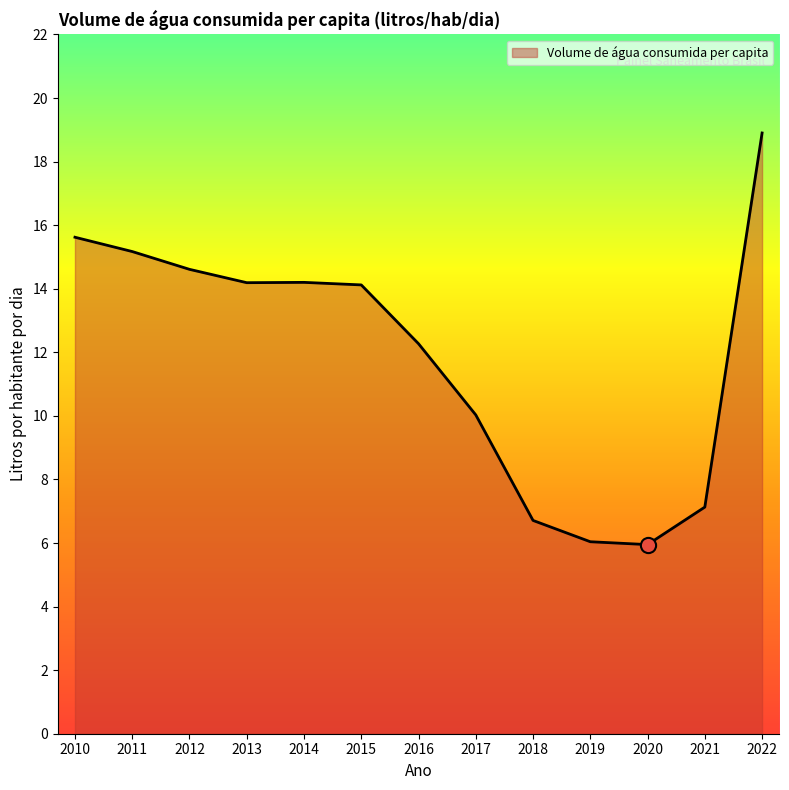

Which has a higher value, 2011 or 2020?

2011